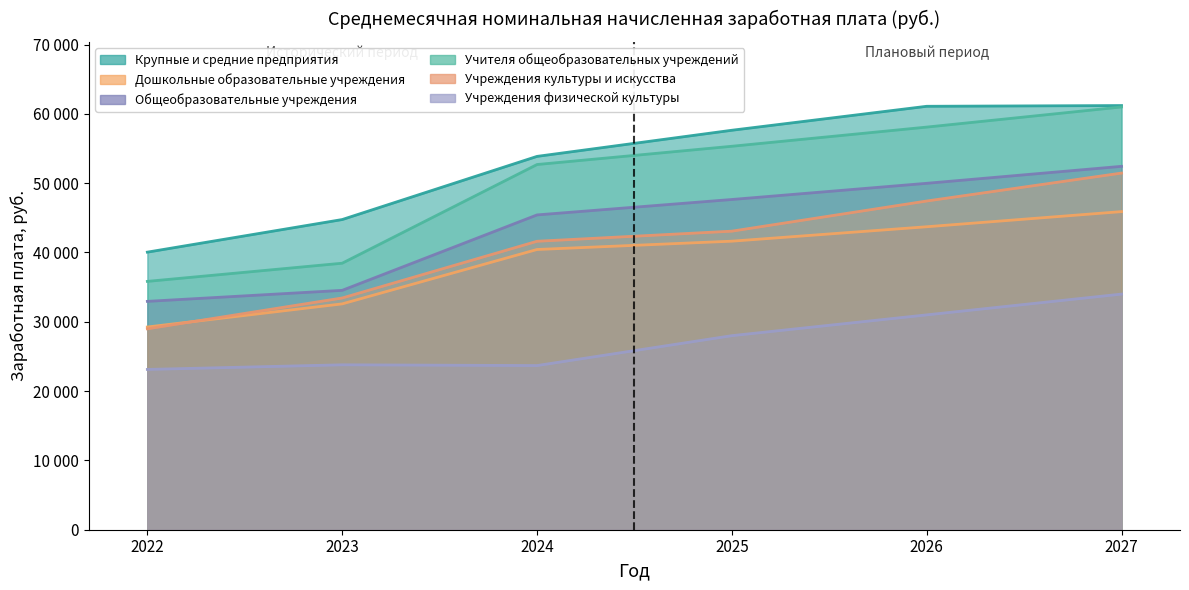

Is the value of Учителя общеобразовательных учреждений at 2026 greater than the value of Общеобразовательные учреждения at 2027?

Yes